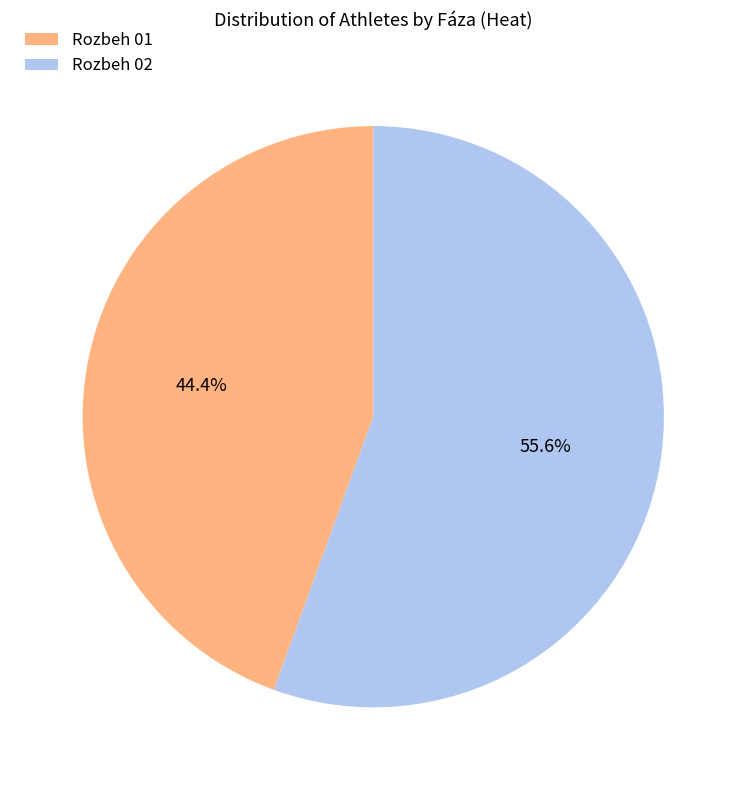

How much of the chart is everything except Rozbeh 02?

44.4%